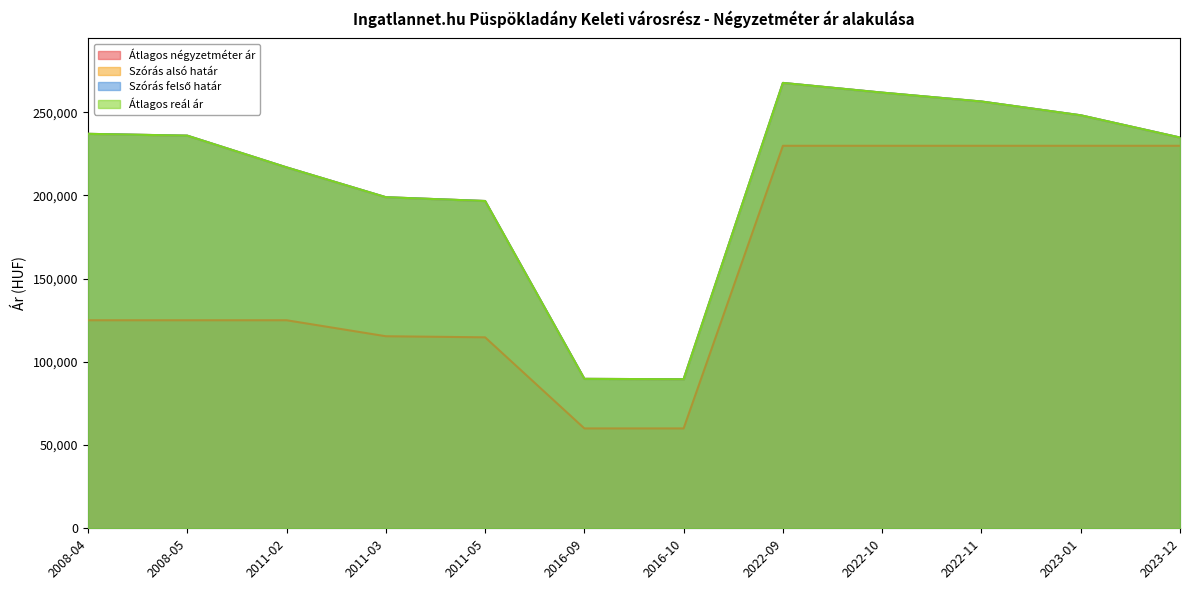

Which has a higher value, 2022-11 or 2008-05?

2022-11